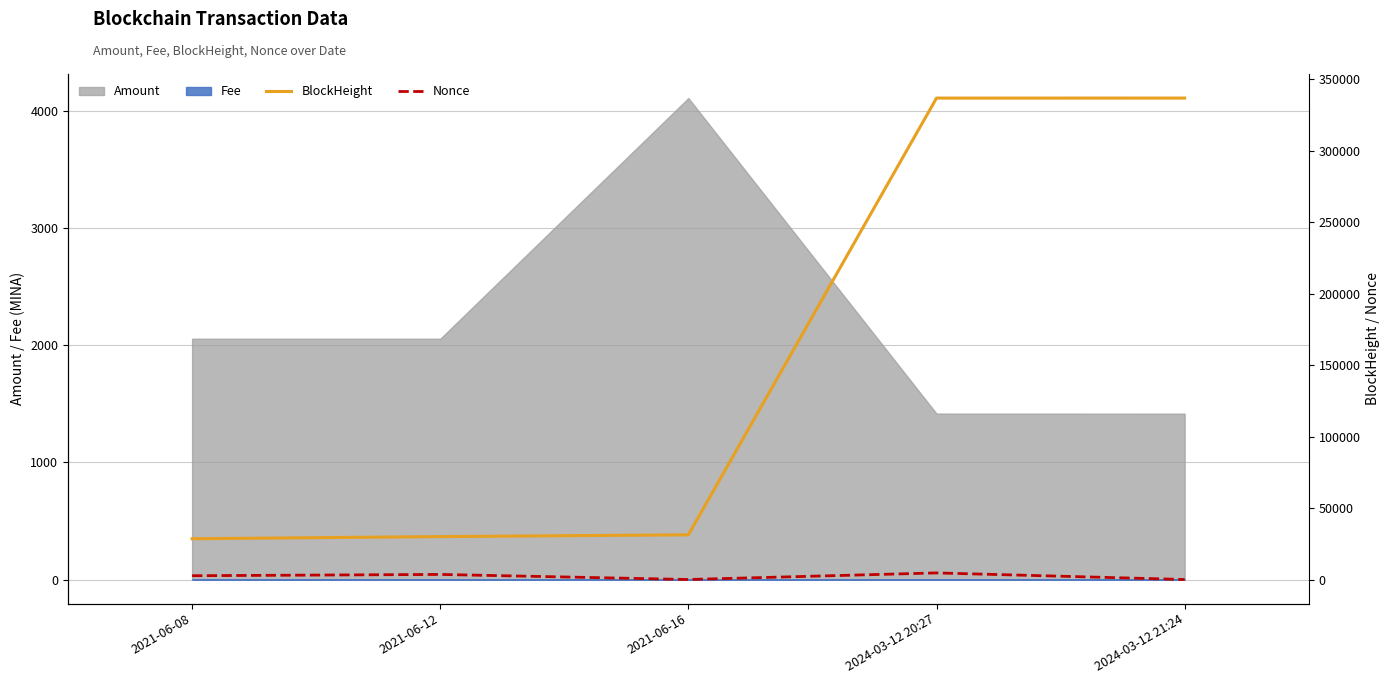

At which category is the sum across all series the highest?

2024-03-12 20:27